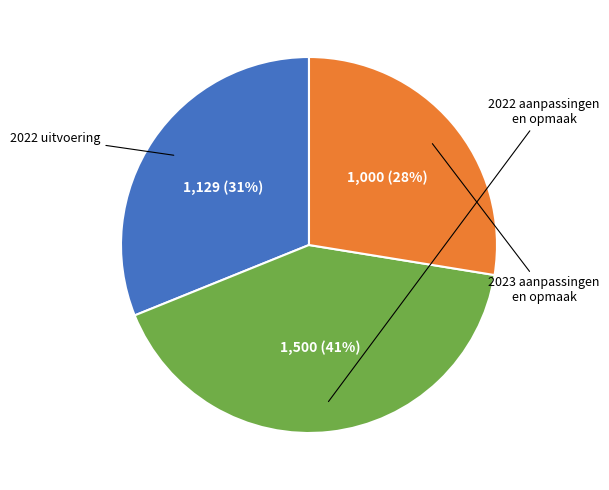

To the nearest percent, what is the average slice percentage?

33%